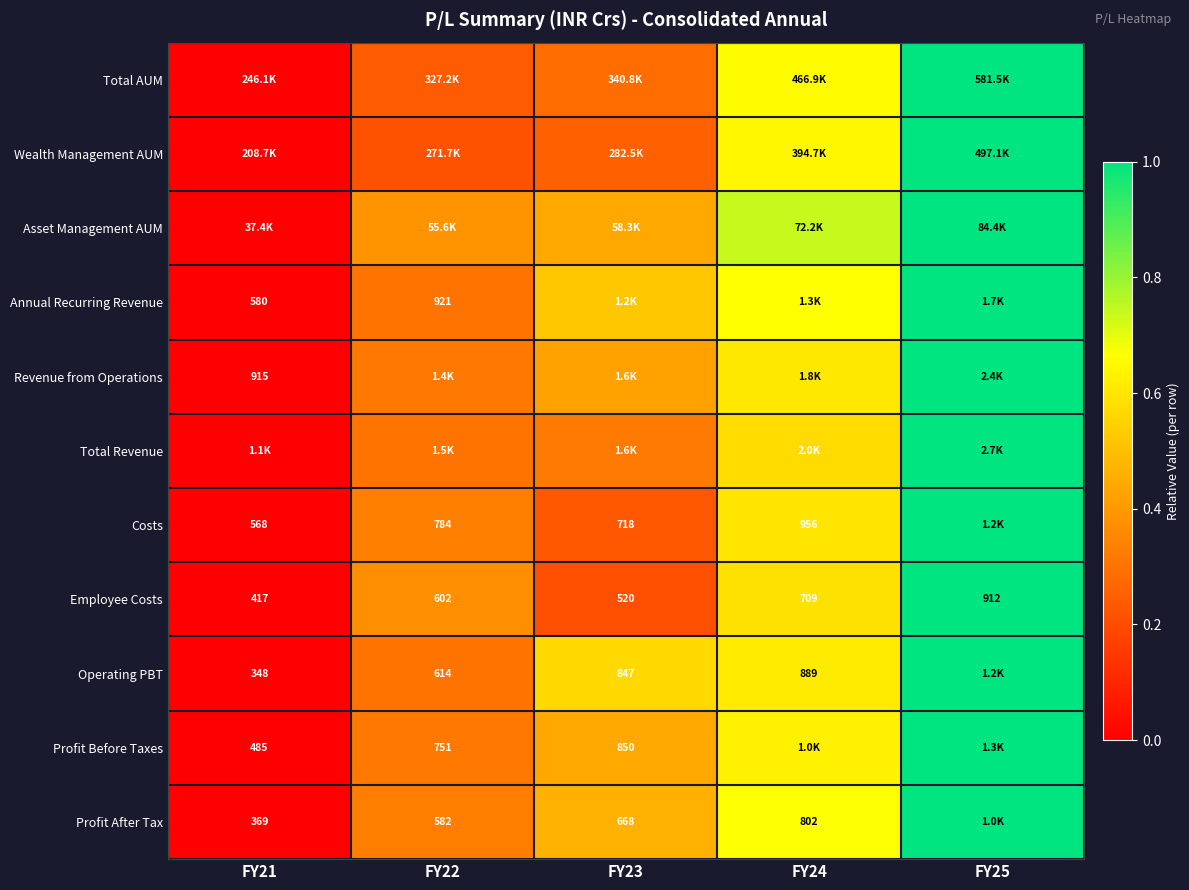

Is the value of Employee Costs at FY22 greater than the value of Profit Before Taxes at FY23?

No